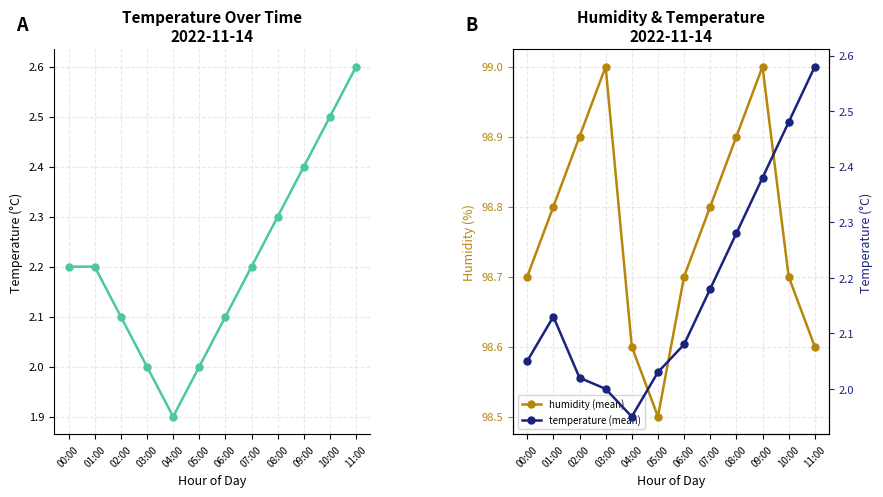

True or false: temperature (mean) has more than 2 interior local peaks.

False